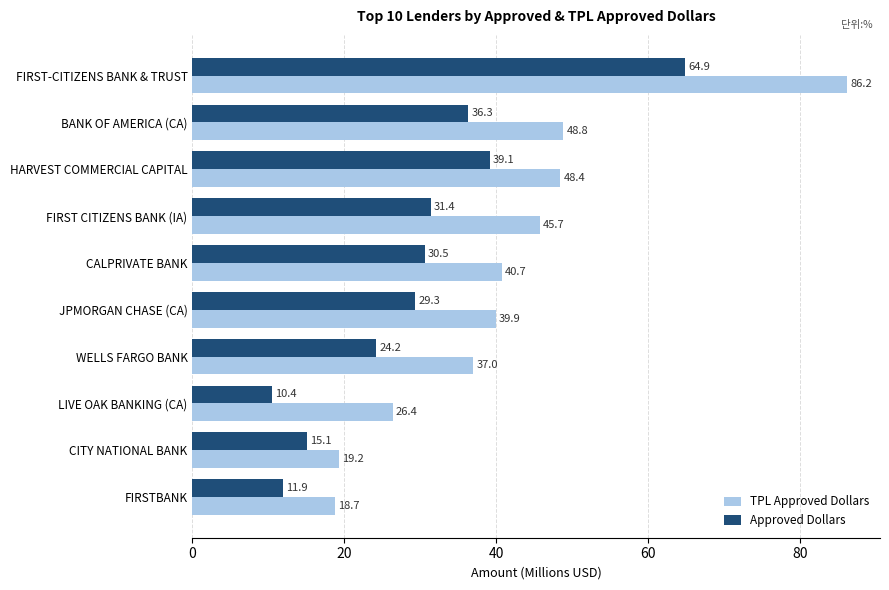

What is the minimum value for TPL Approved Dollars?

18.7